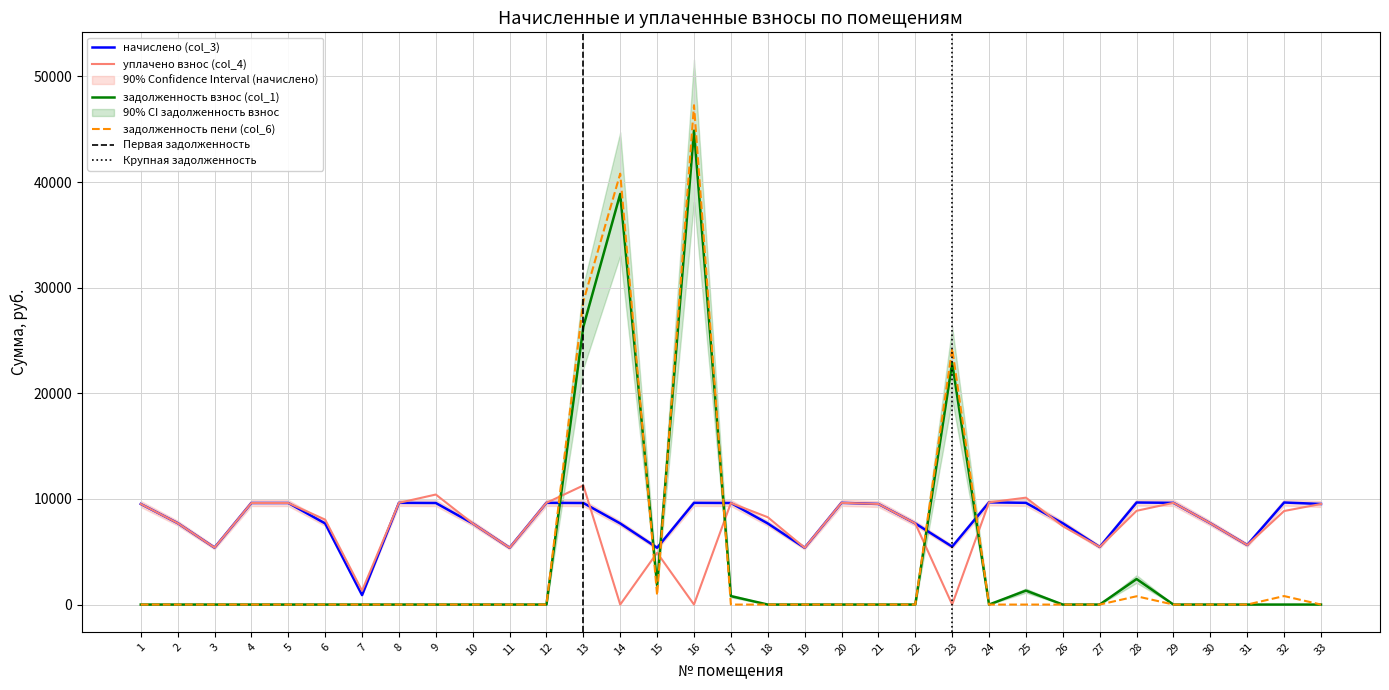

What is the sum of all уплачено взнос (col_4) values?

243100.9